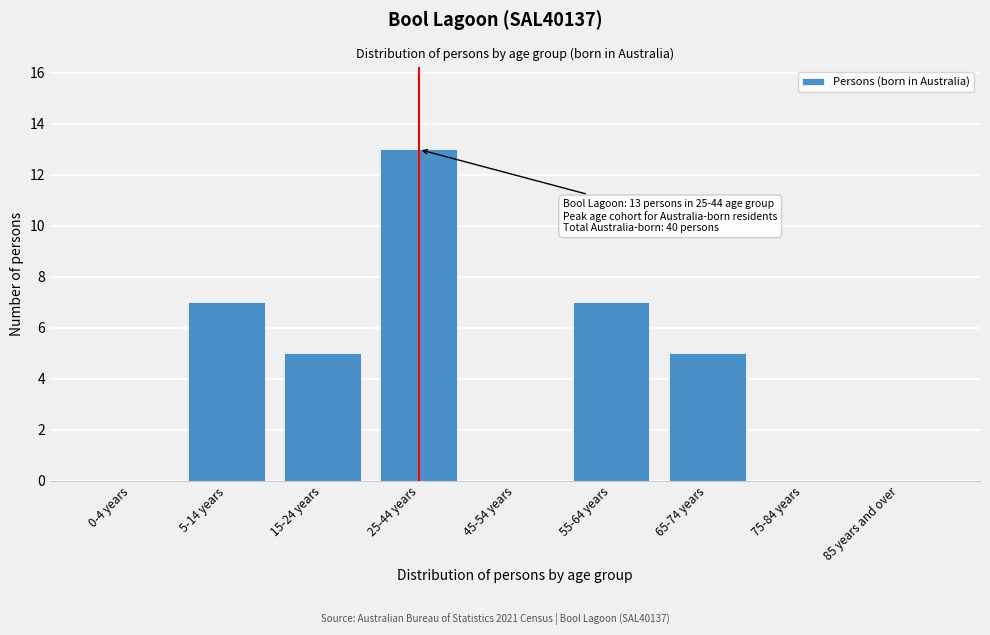

Reading left to right, list all the values displayed in this chart.

0-4 years=0	5-14 years=7	15-24 years=5	25-44 years=13	45-54 years=0	55-64 years=7	65-74 years=5	75-84 years=0	85 years and over=0